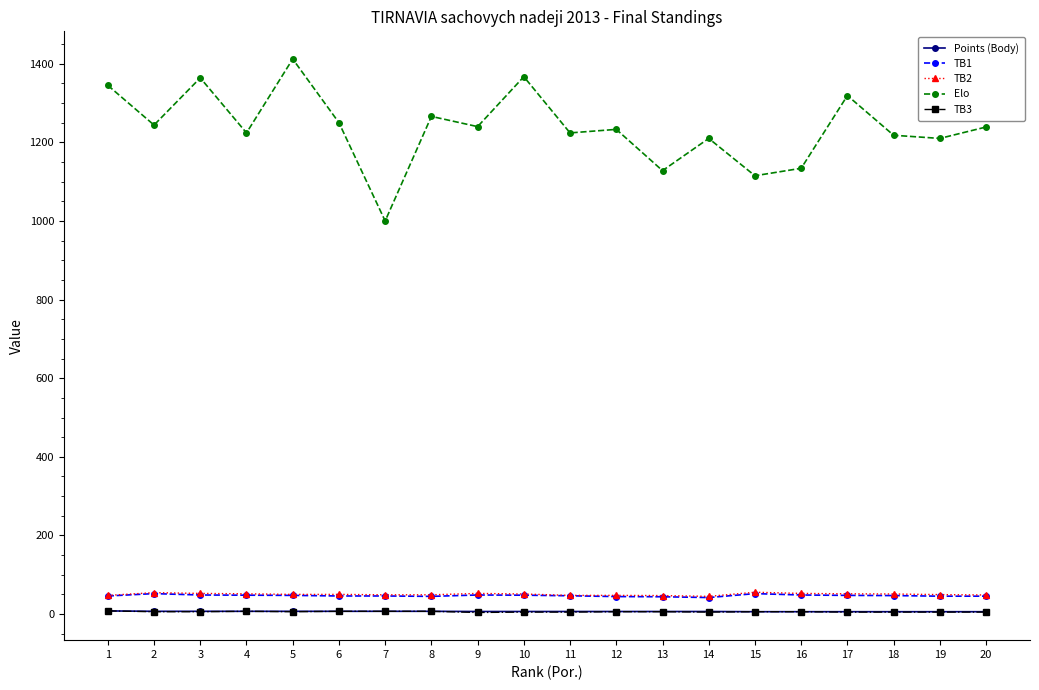

Is the value of Elo at 13 greater than the value of TB2 at 15?

Yes